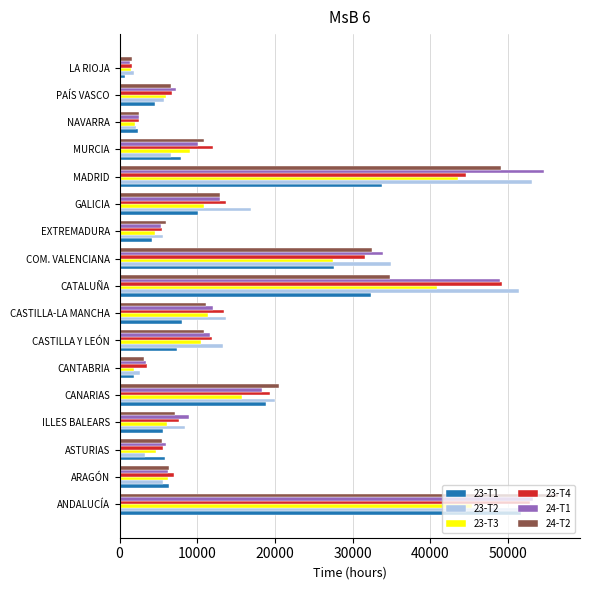

The 23-T4 series shows 50583 at COM. VALENCIANA. True or false?

False